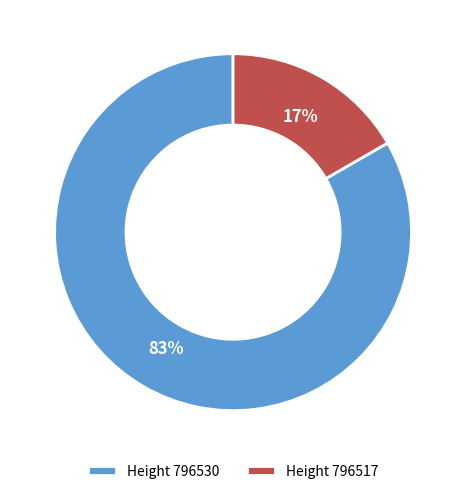

The Height 796517 slice represents 8% of the pie. True or false?

False